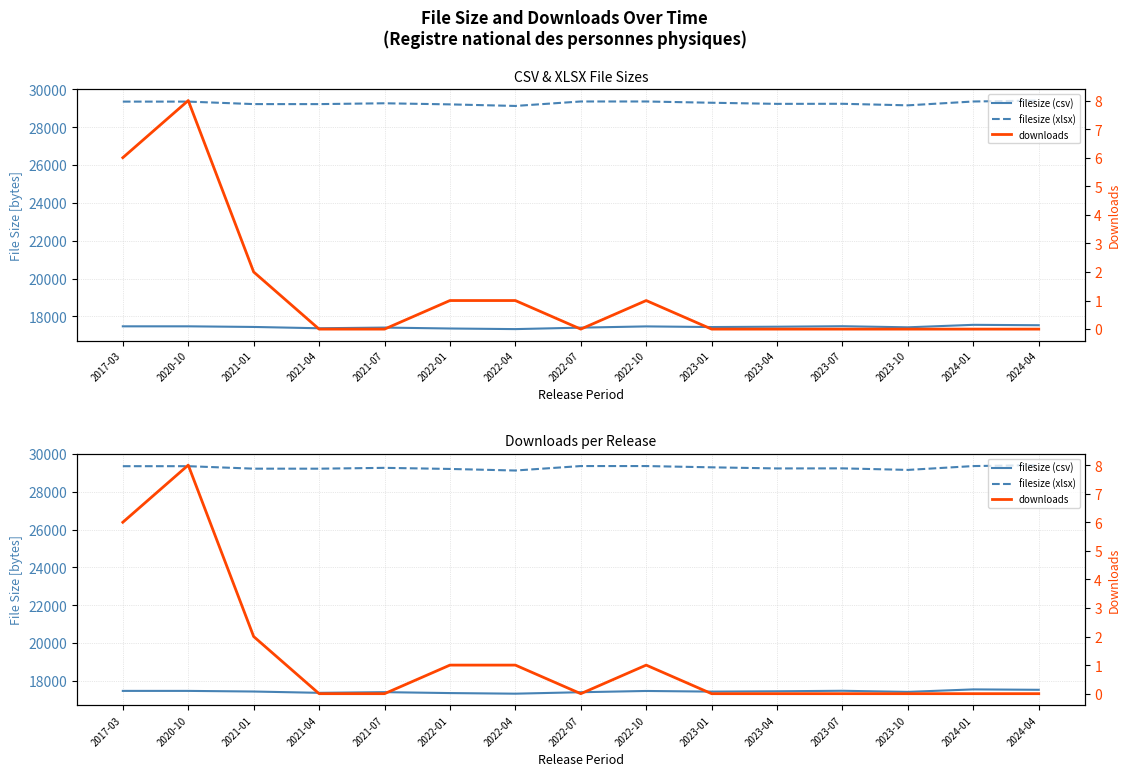

Does the chart have visible grid lines?

Yes